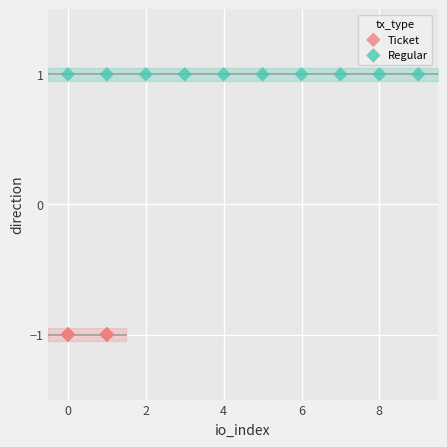

Which series reaches the minimum Y coordinate?

Ticket